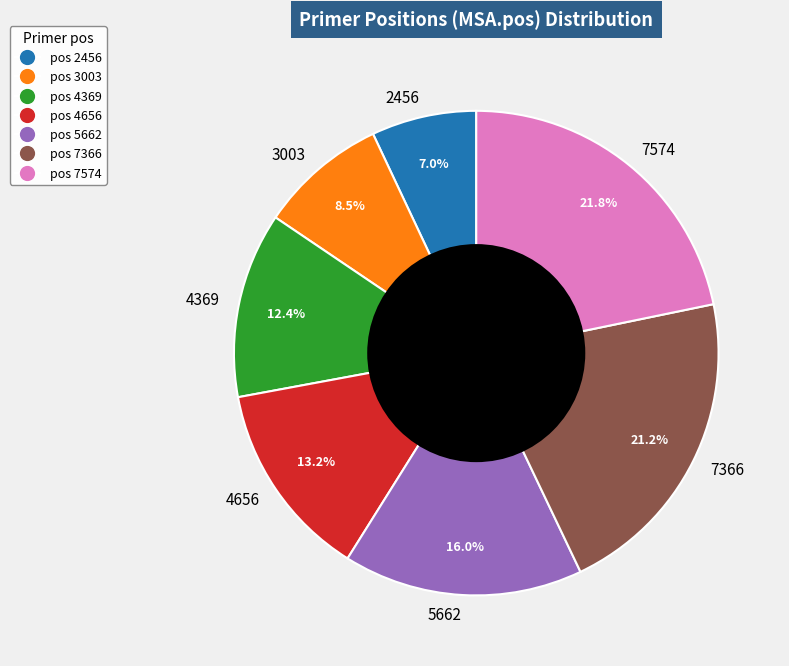

Is there a majority slice in this chart?

No